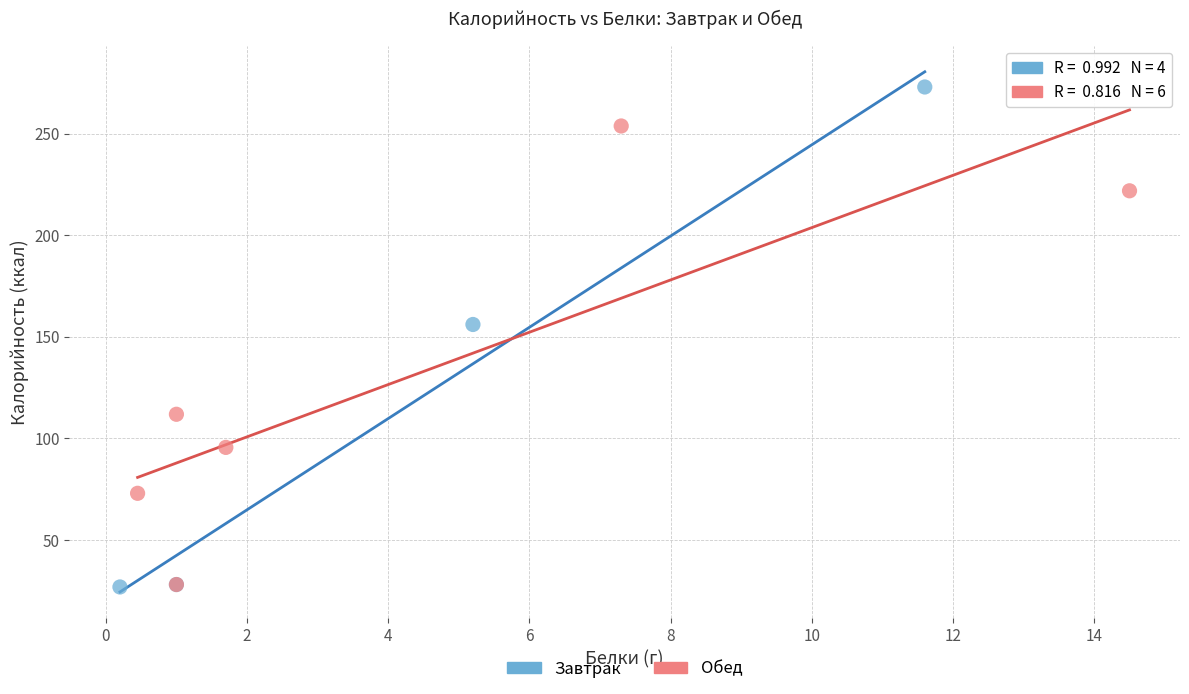

Which series reaches the maximum Y coordinate?

Завтрак